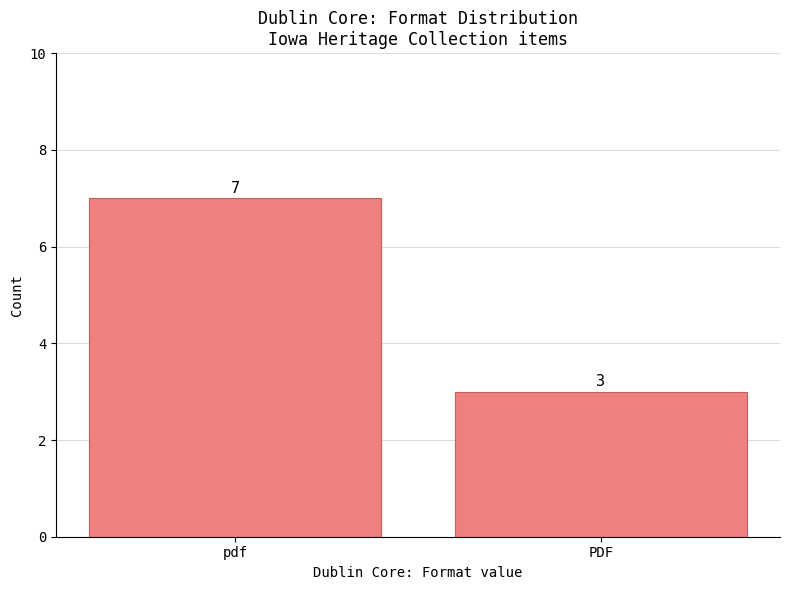

Reading left to right, list all the values displayed in this chart.

pdf=7	PDF=3